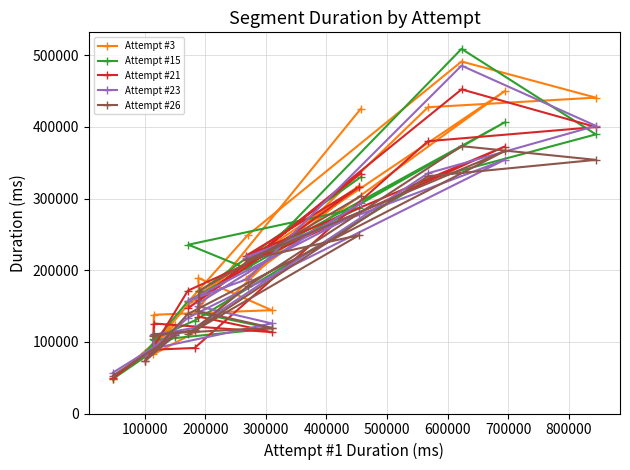

What is the value of the Attempt #21 point at the 3rd from the left?

89059